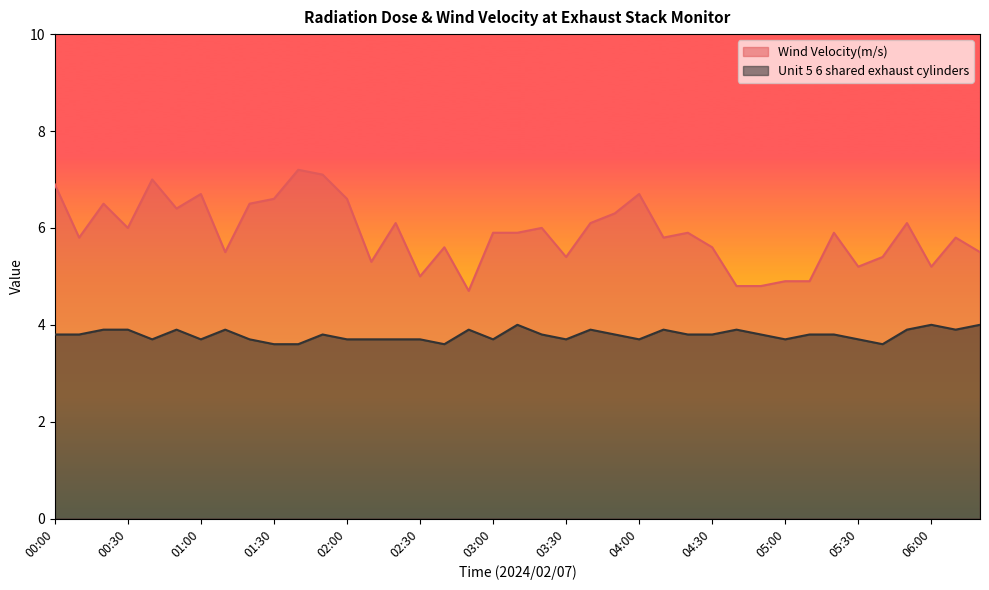

The Unit 5 6 shared exhaust cylinders series shows 5.3 at 03:00. True or false?

False